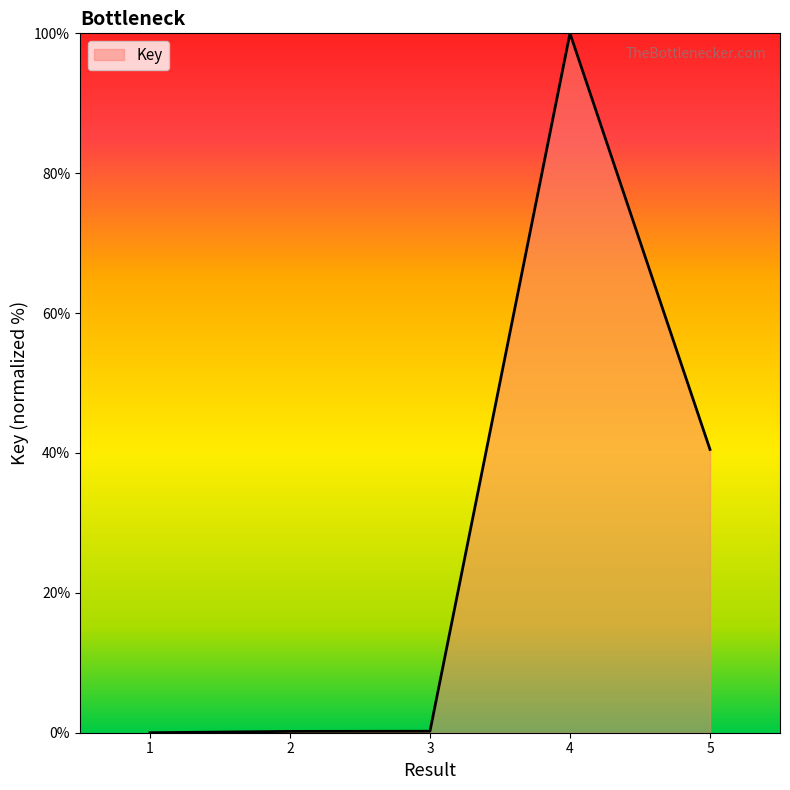

Which has a higher value, 5 or 1?

5